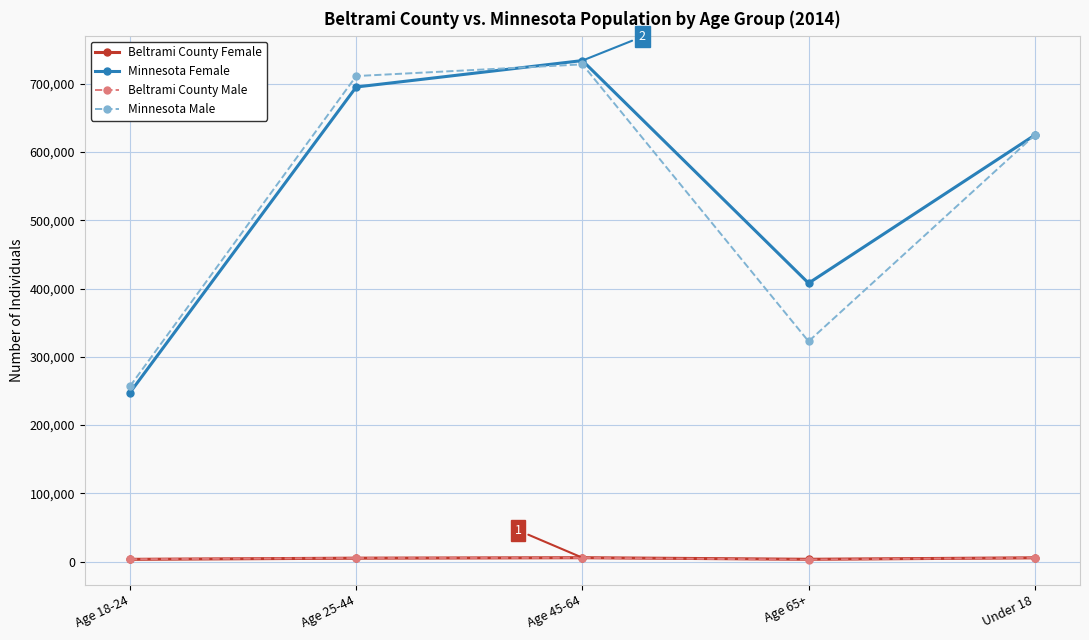

How many lines are shown in the chart?

4